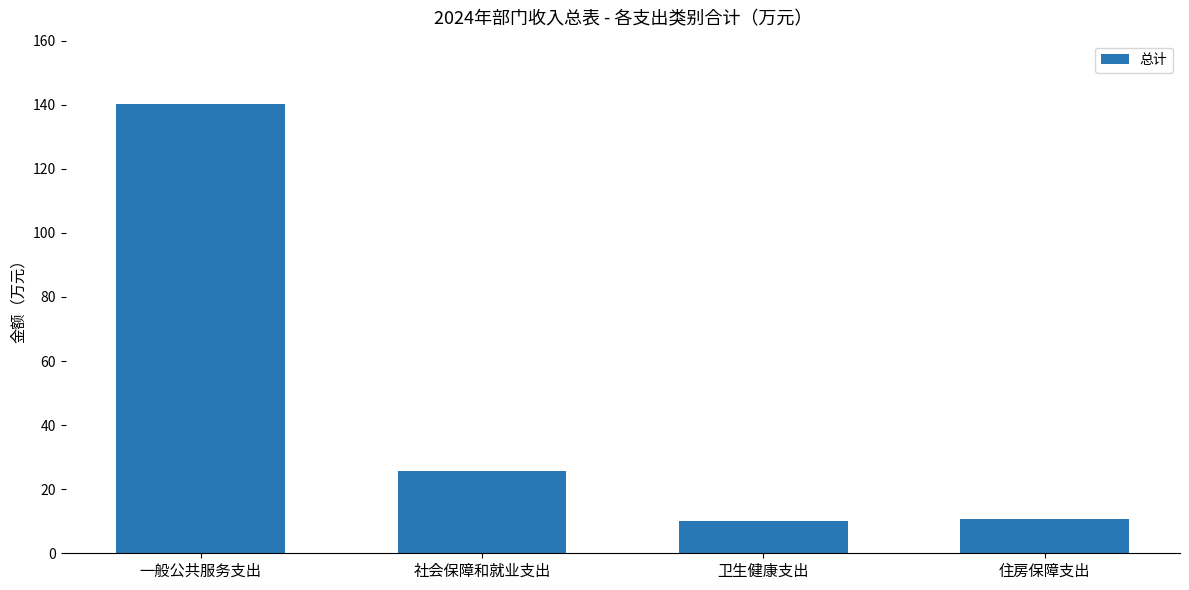

What value does the data have at 社会保障和就业支出?

25.7